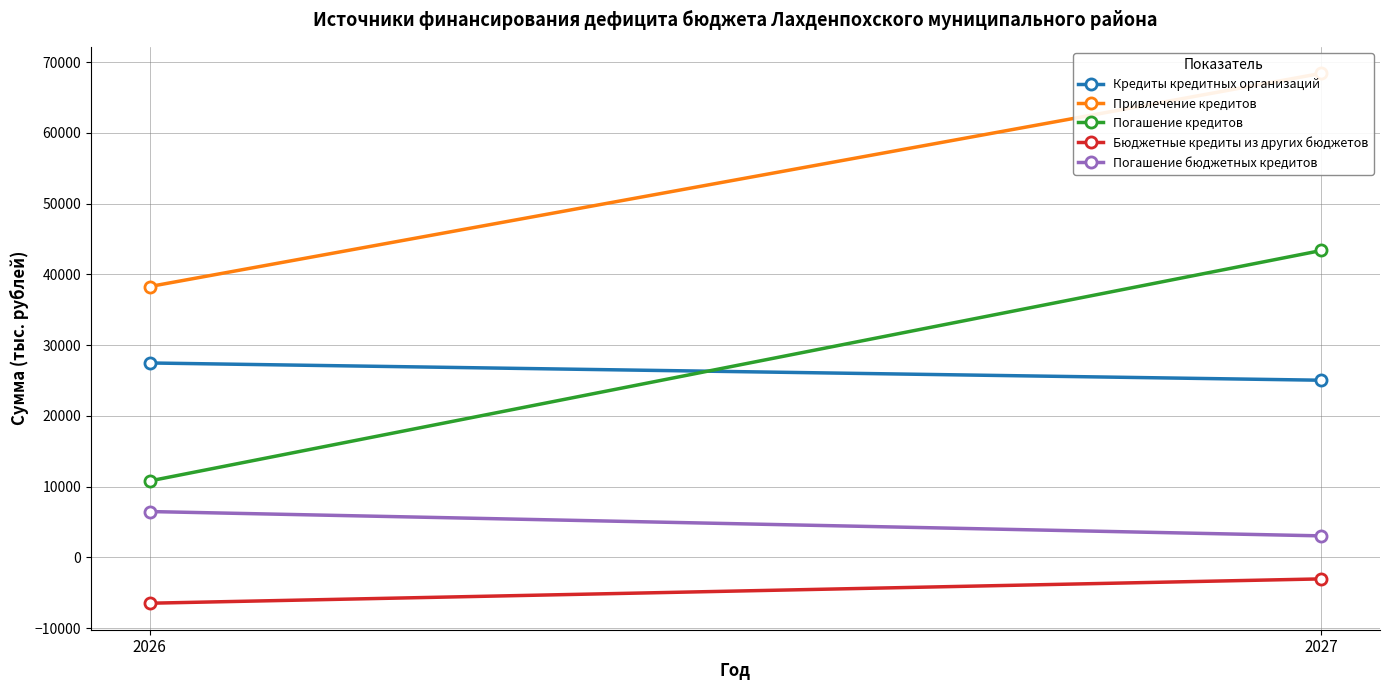

At 2027, list the series in order from smallest to largest.

Бюджетные кредиты из других бюджетов, Погашение бюджетных кредитов, Кредиты кредитных организаций, Погашение кредитов, Привлечение кредитов